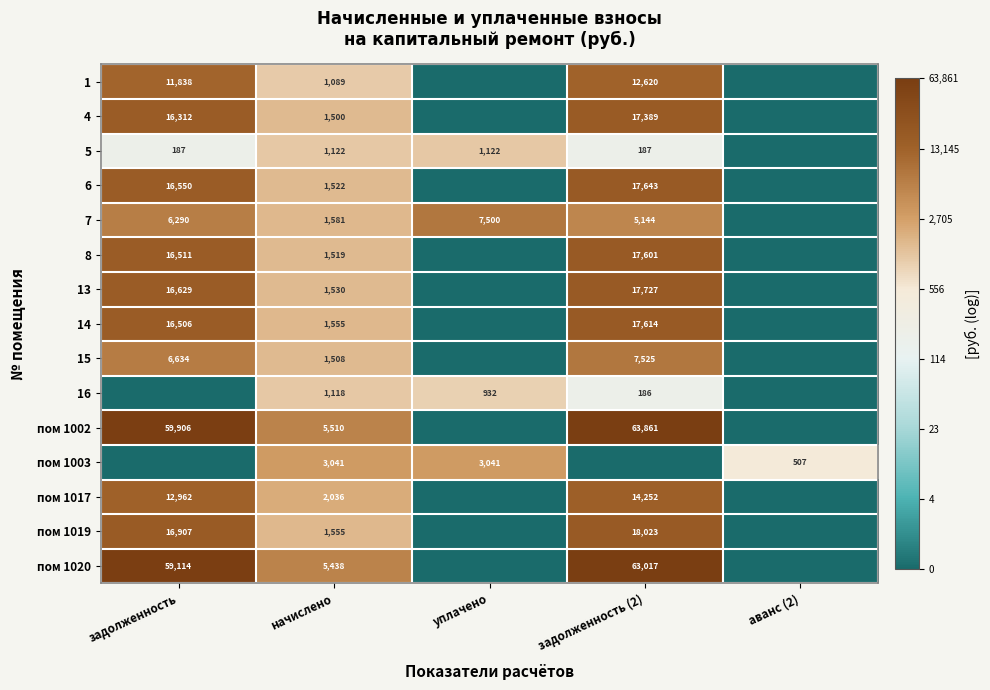

Which has a higher value, задолженность or уплачено?

задолженность